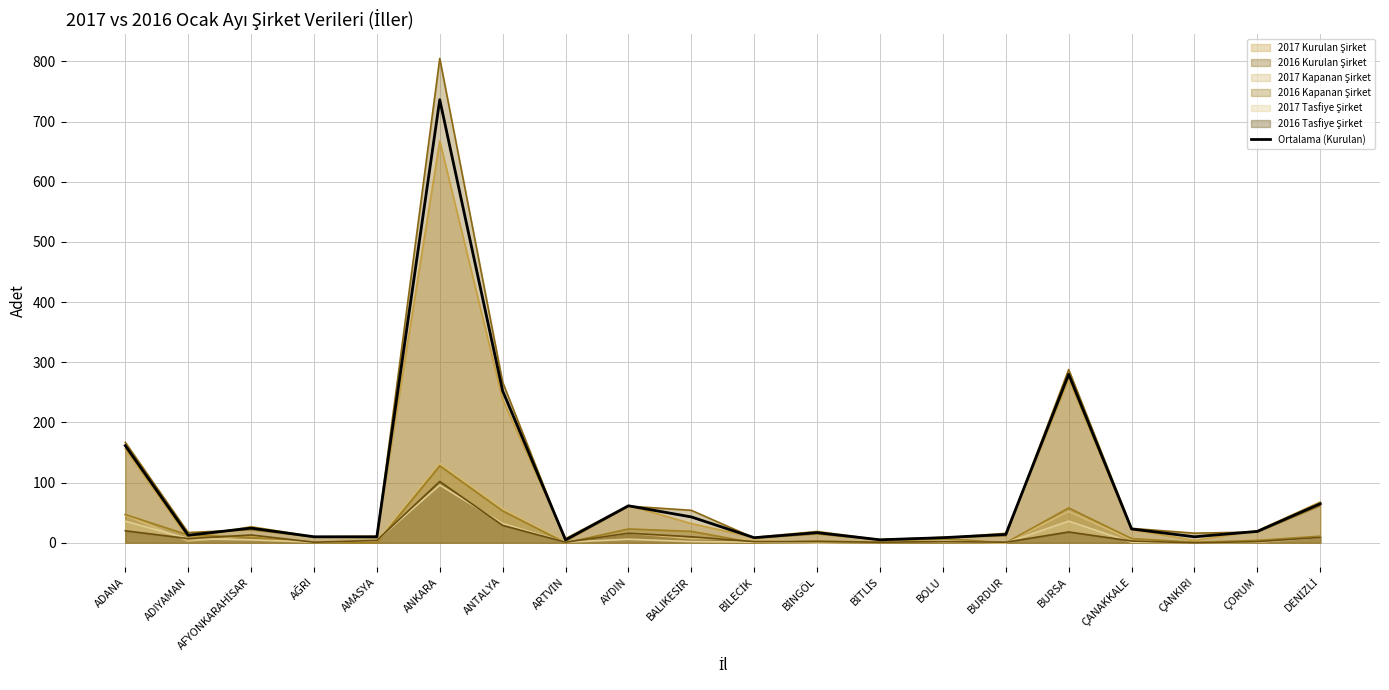

What is the average value?

88.3